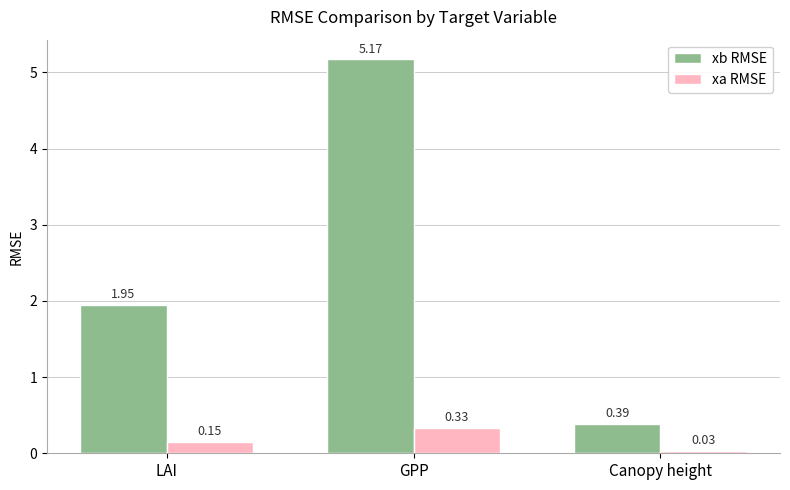

Is the value of xb RMSE at LAI greater than the value of xa RMSE at LAI?

Yes